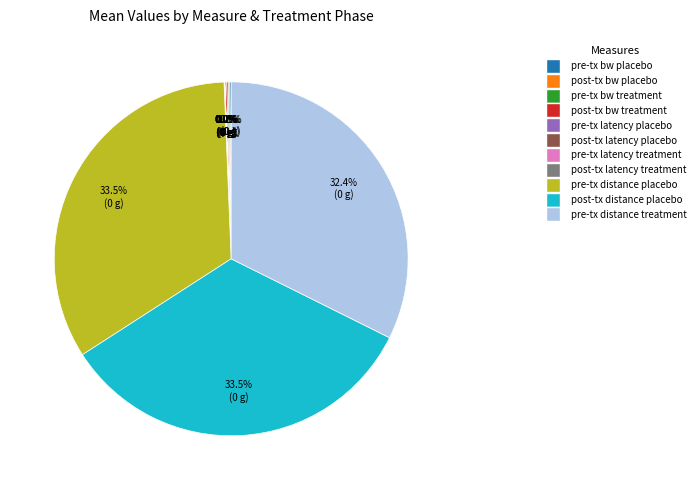

Does any single category account for the majority?

No